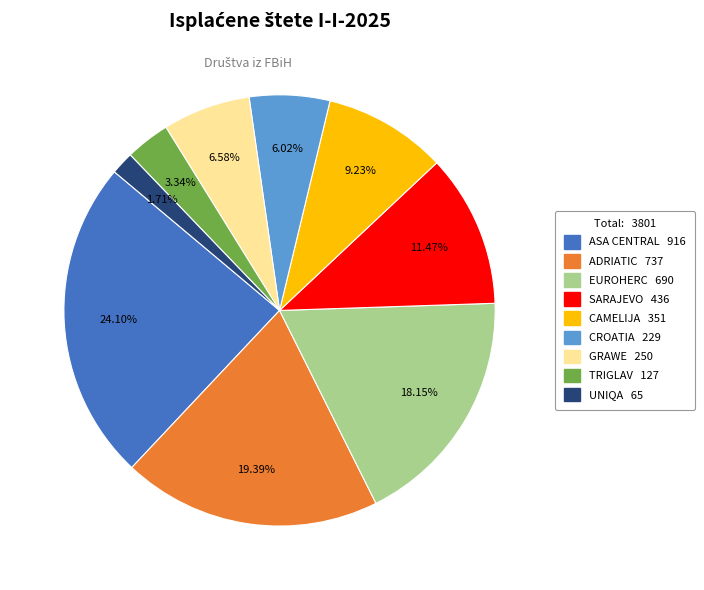

Combined, what portion of the pie is SARAJEVO and CAMELIJA?

20.7%